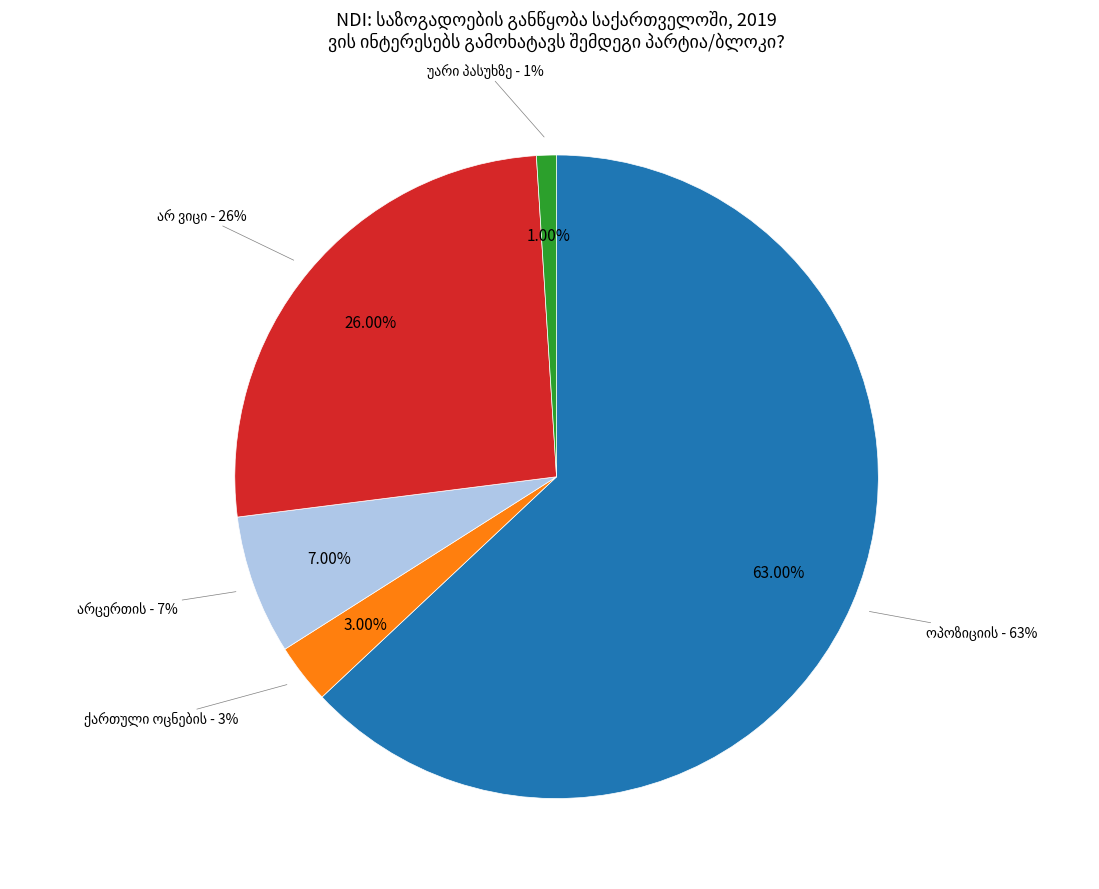

Which category accounts for the majority?

ოპოზიციის